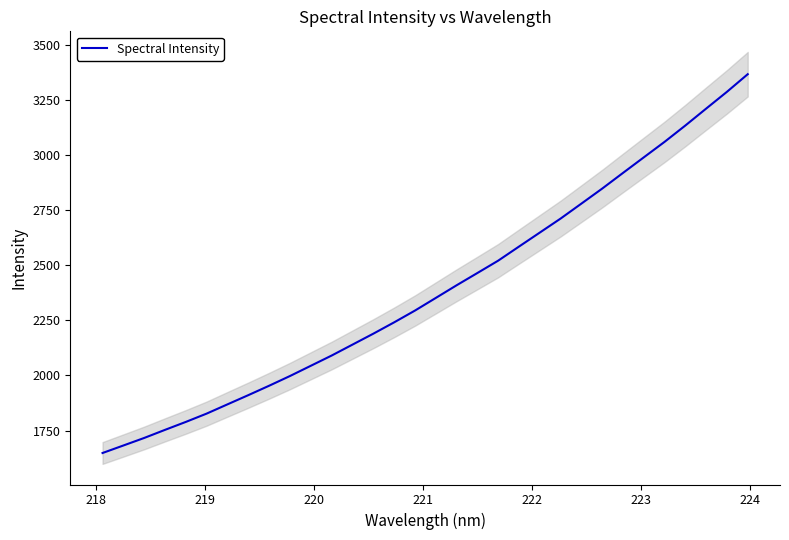

What is the minimum value for Spectral Intensity?

1648.0